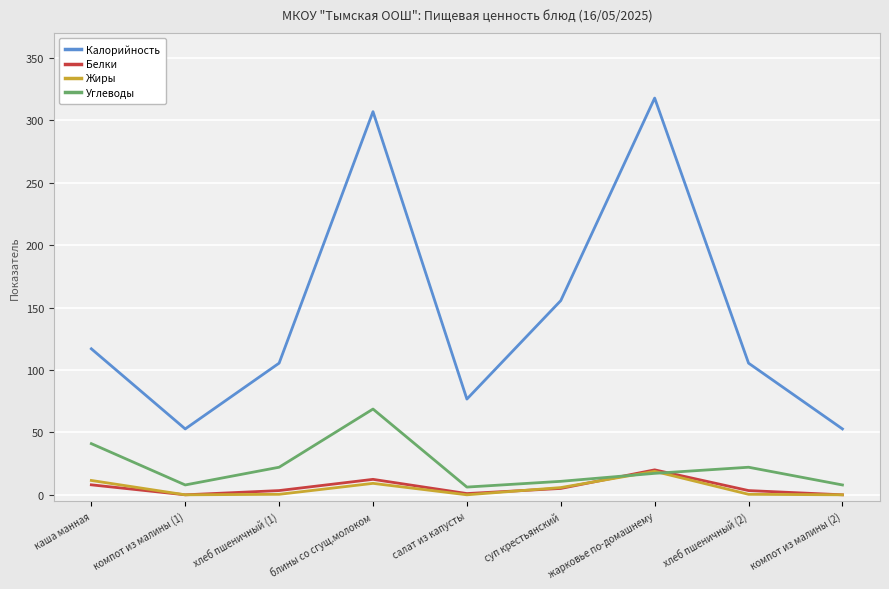

Is the value of Калорийность at компот из малины (2) greater than the value of Жиры at суп крестьянский?

Yes